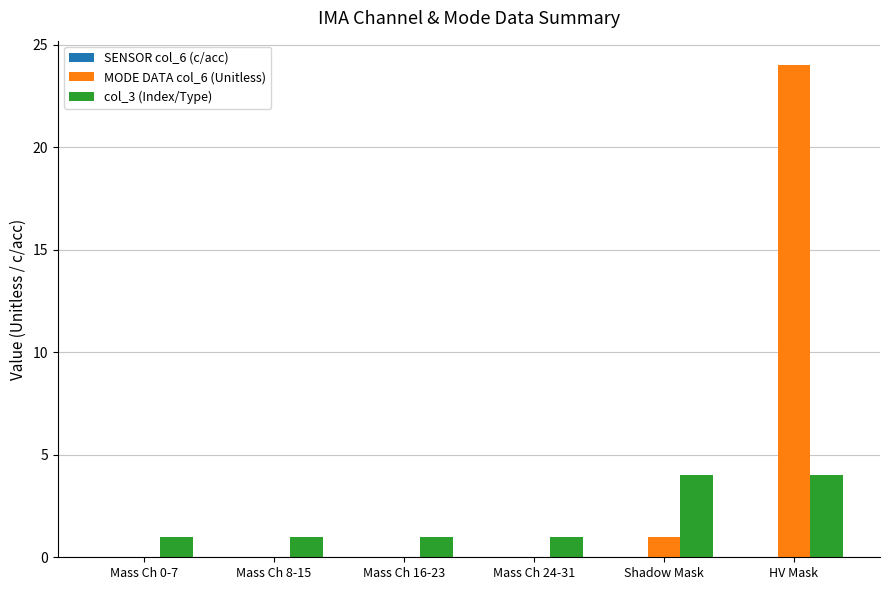

Which series has the largest total across all categories?

MODE DATA col_6 (Unitless)